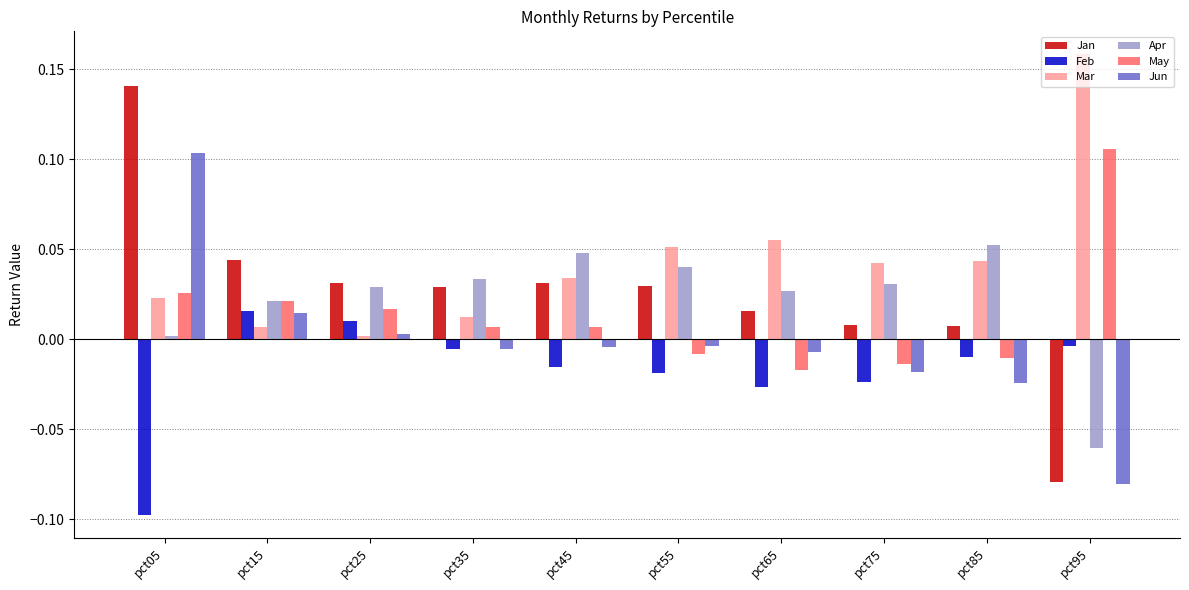

How many categories are shown in the chart?

10